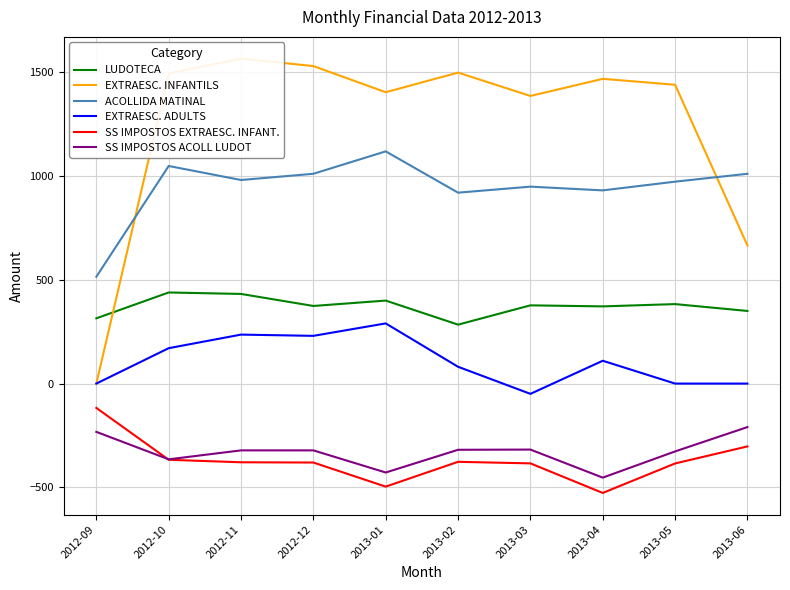

True or false: EXTRAESC. ADULTS and ACOLLIDA MATINAL intersect in this chart.

False